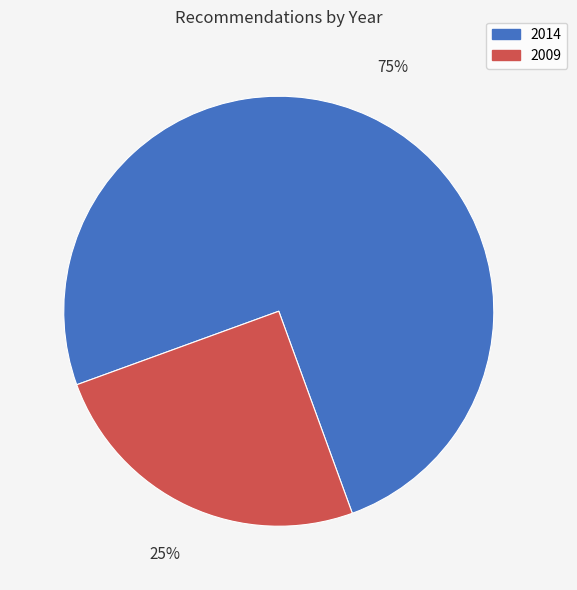

The 2014 slice represents 66% of the pie. True or false?

False